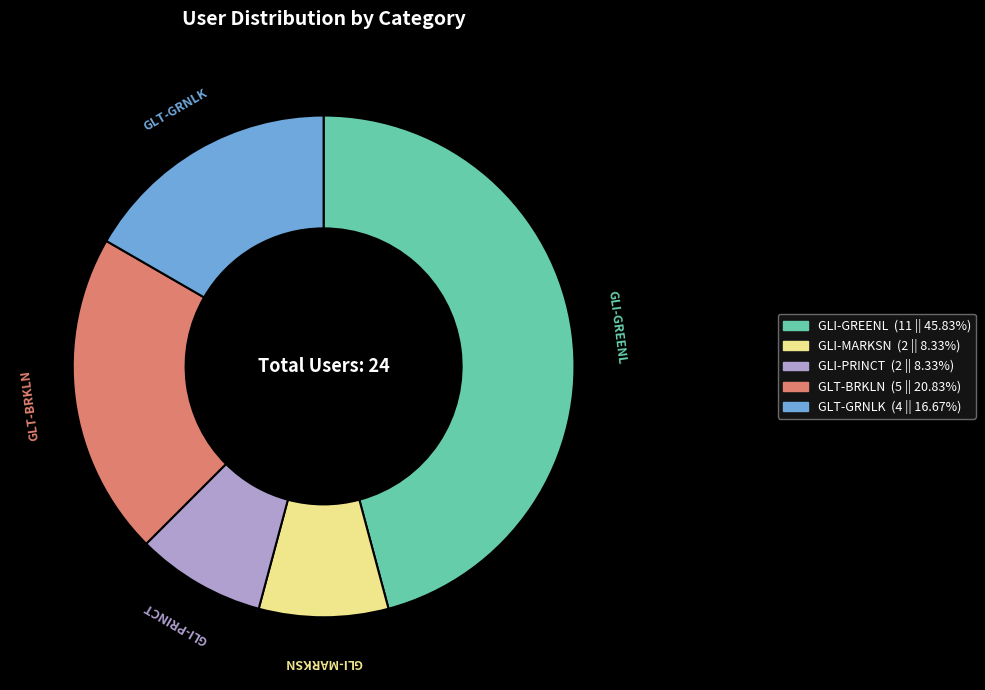

Does GLT-GRNLK account for over 50% of the chart?

No